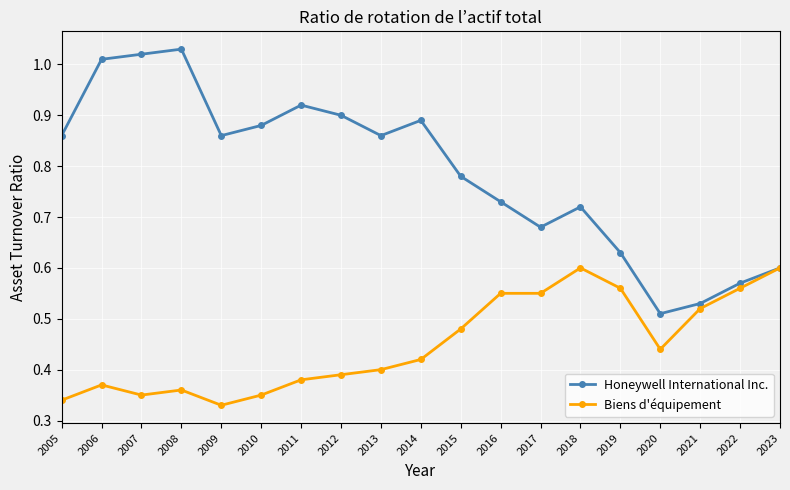

Is it true that Biens d'équipement equals 0.3 at 2007?

True